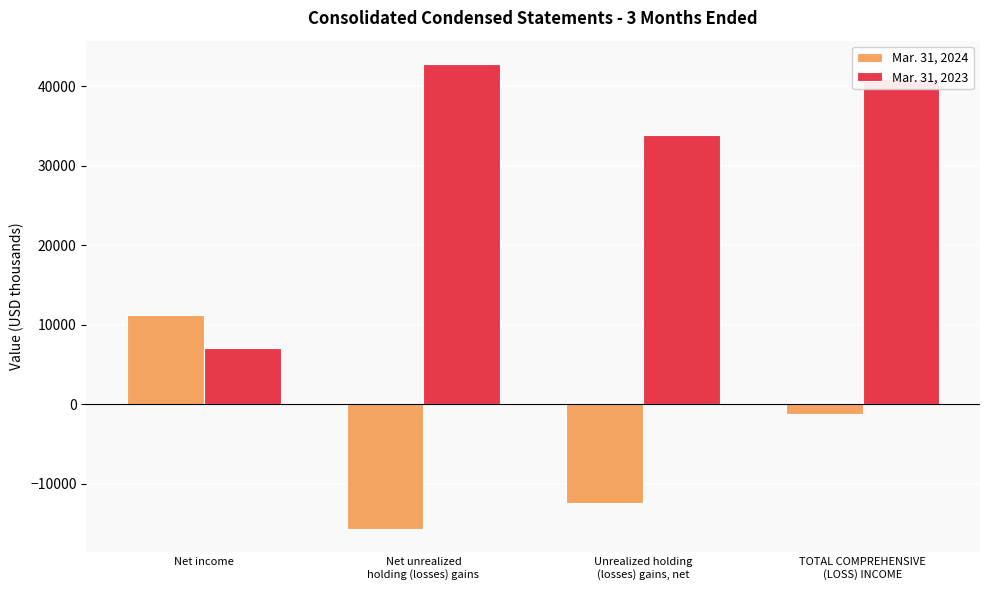

What is the value of the Mar. 31, 2023 bar at the 2nd from the left?

42780